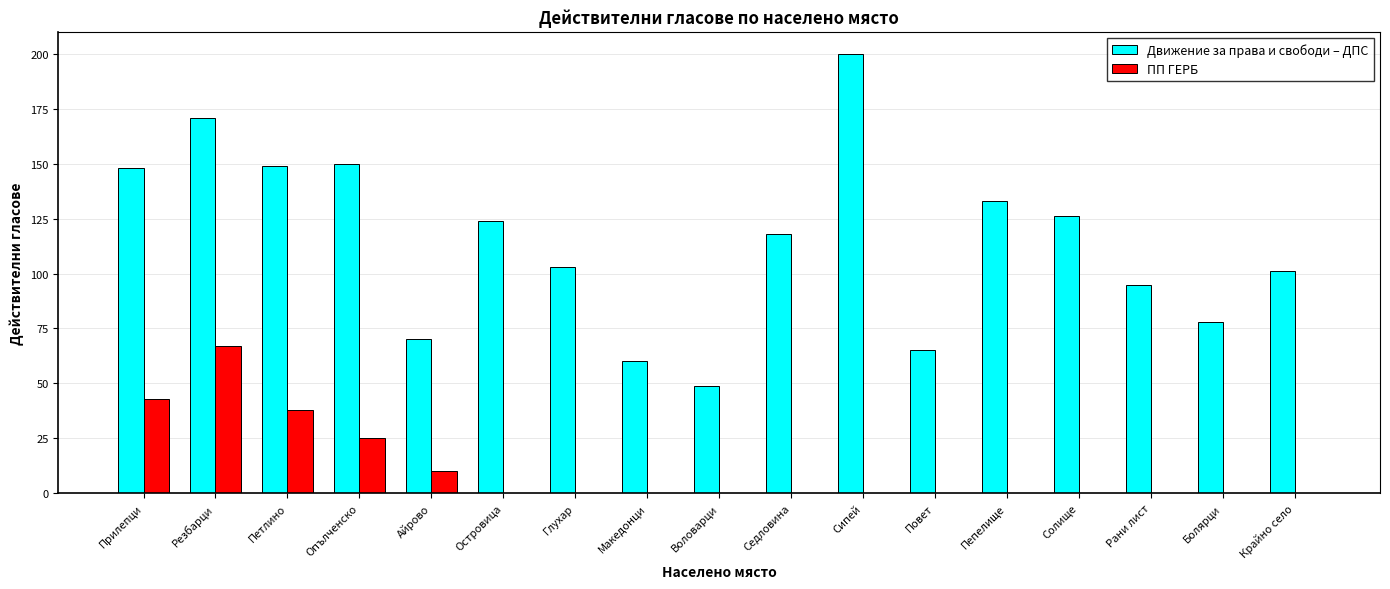

Which series changed the most between Островица and Повет?

Движение за права и свободи – ДПС